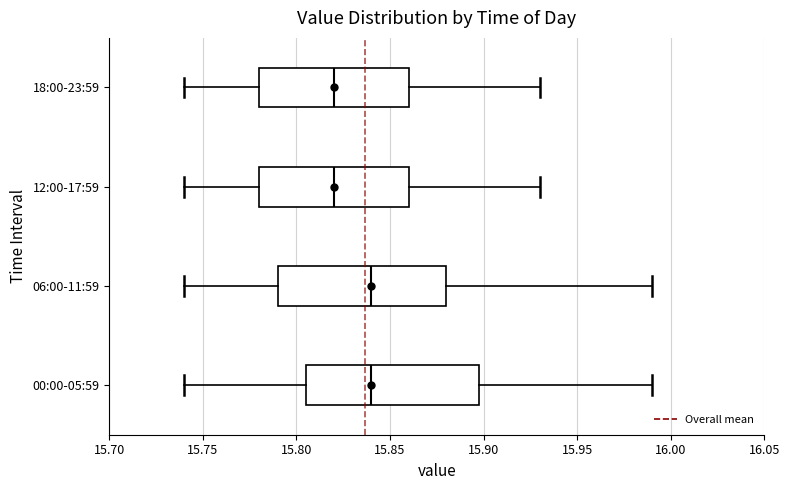

Reading bottom to top, read every box against the x-axis: the position of its median line, the range the box covers, and the ends of its whiskers. The values are not printed on the chart, so give them approximately, as read against the axis.

00:00-05:59: median 15.840, box 15.805 to 15.900, whiskers 15.740 to 15.990
06:00-11:59: median 15.840, box 15.790 to 15.880, whiskers 15.740 to 15.990
12:00-17:59: median 15.820, box 15.780 to 15.860, whiskers 15.740 to 15.930
18:00-23:59: median 15.820, box 15.780 to 15.860, whiskers 15.740 to 15.930